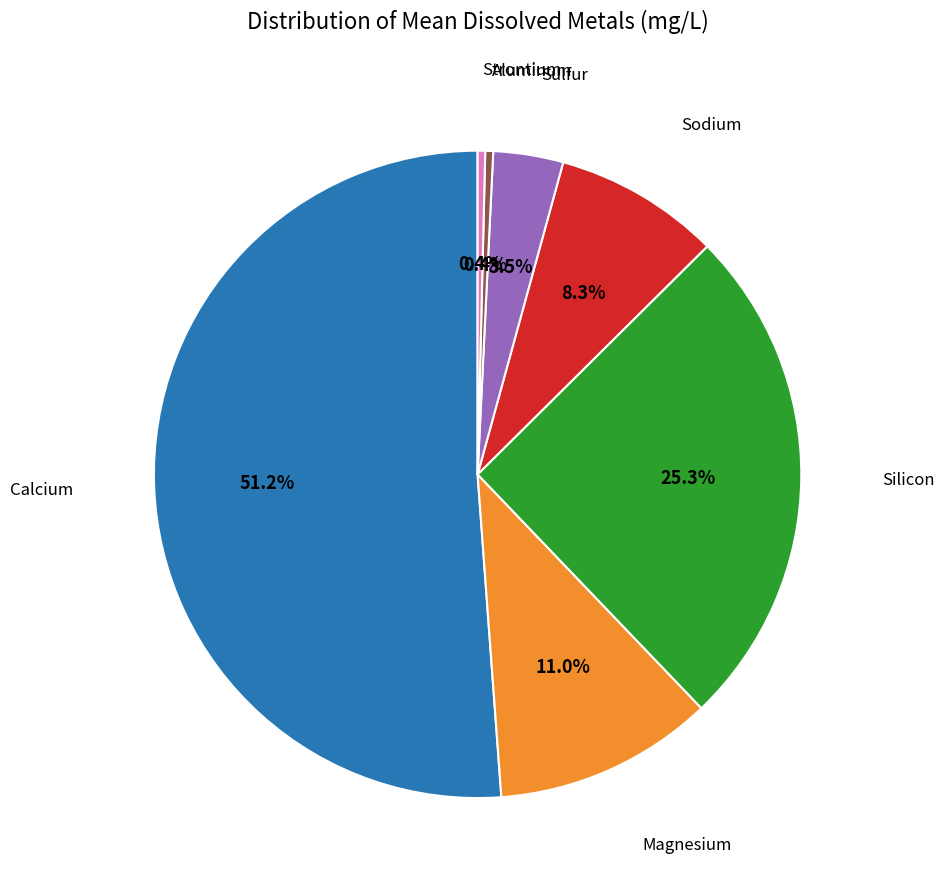

Is there a majority slice in this chart?

Yes